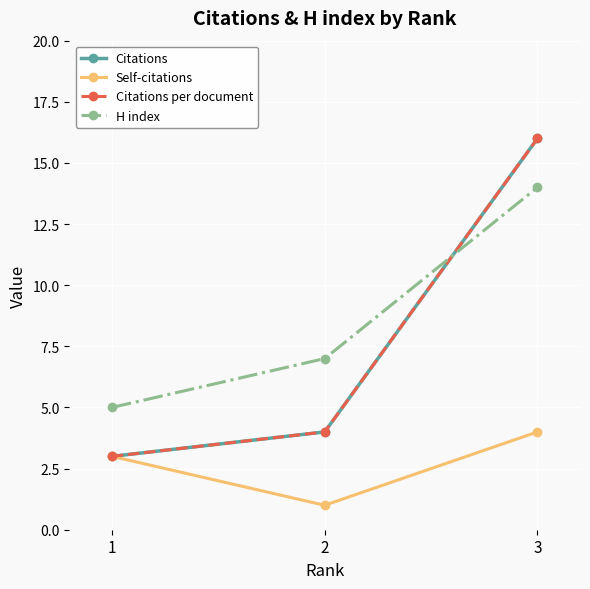

Between 1 and 2, which is larger?

2